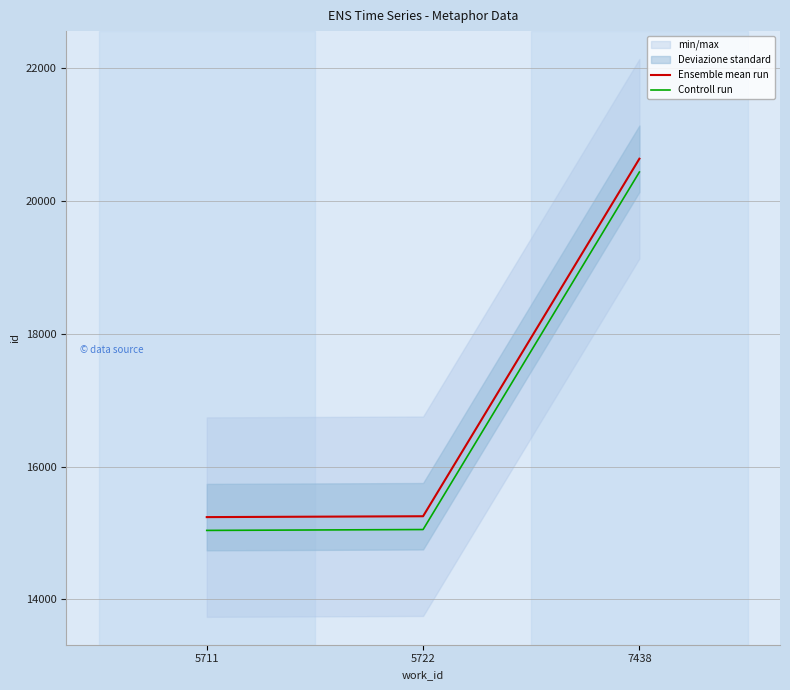

Which category has the lowest value across all series?

5711